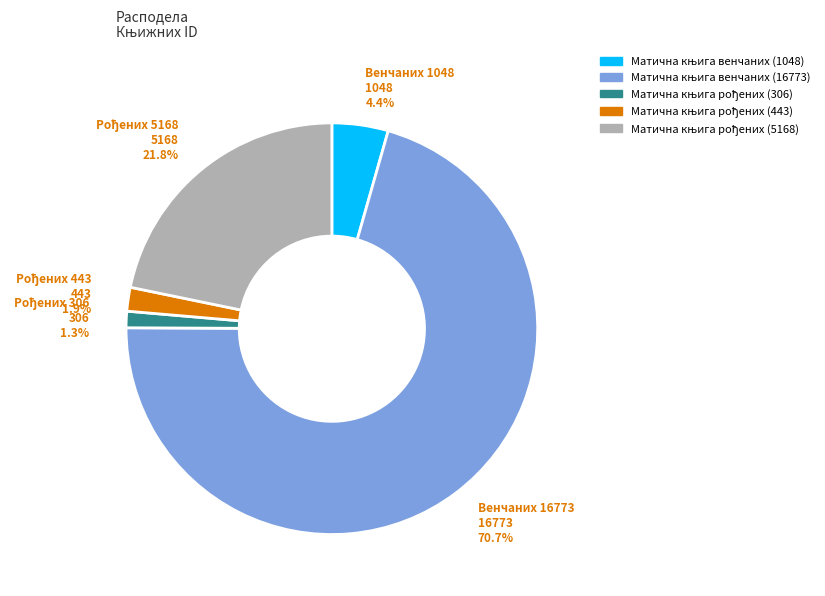

Is there any slice that represents more than half of the pie?

Yes